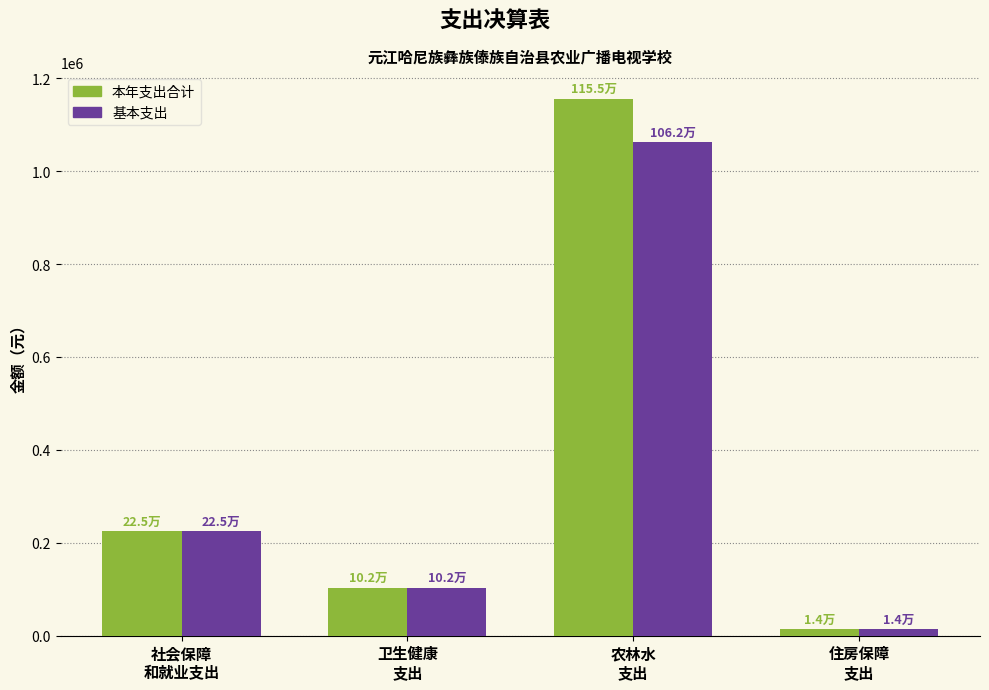

Count the number of categories in the chart.

4